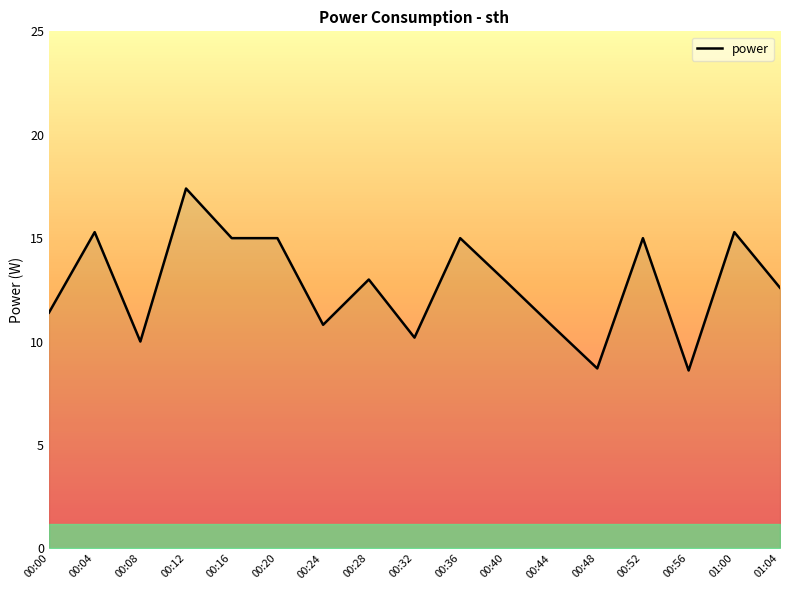

Where does the data first go above 12?

00:04